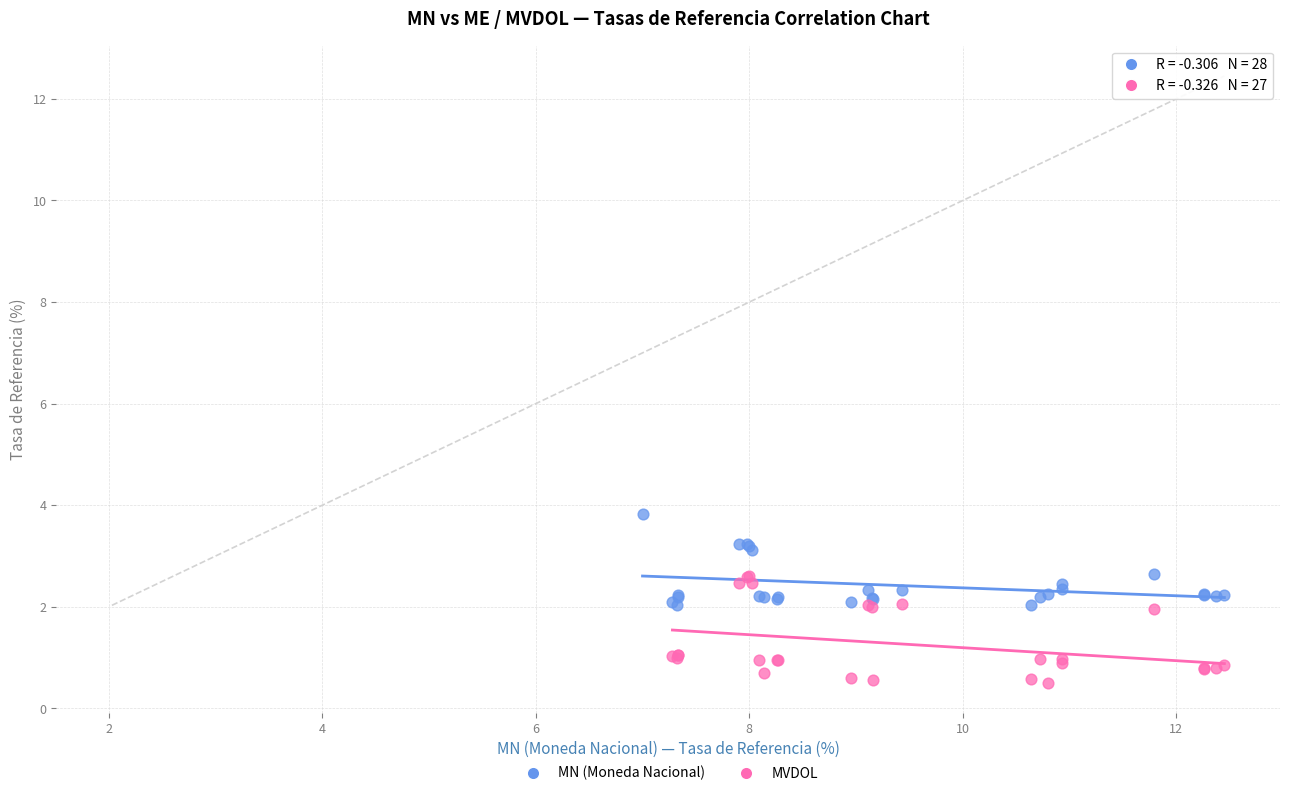

Which series reaches the maximum Y coordinate?

MN (Moneda Nacional)